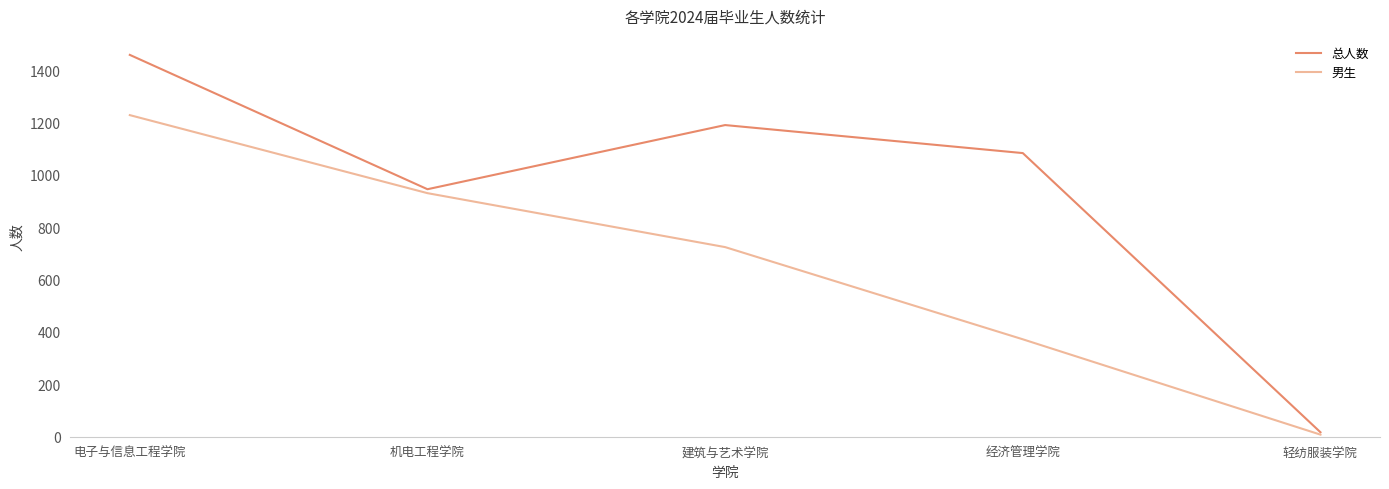

How many lines are shown in the chart?

2